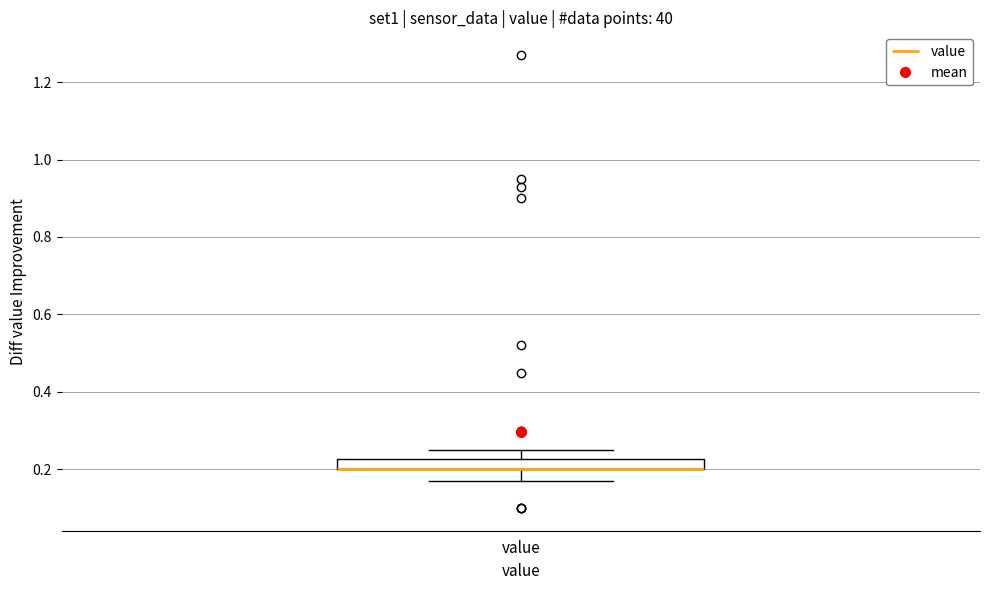

Where is the lower edge of the box for value on the y-axis? The values are not printed on the chart, so give them approximately, as read against the axis.

0.20